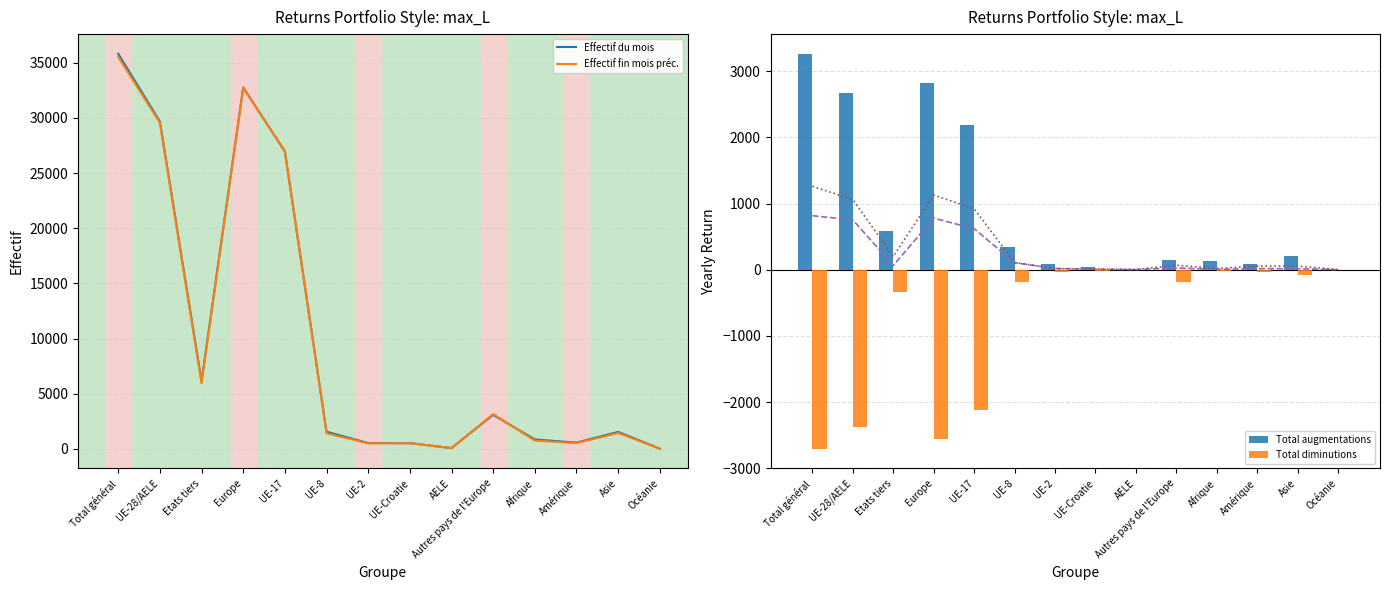

Reading left to right, list all the values displayed in this chart.

Effectif du mois: Total général=35814	UE-28/AELE=29680	Etats tiers=6134	Europe=32770	UE-17=26965	UE-8=1567	UE-2=535	UE-Croatie=530	AELE=83	Autres pays de l'Europe=3090	Afrique=863	Amérique=575	Asie=1548	Océanie=26
Effectif fin mois préc.: Total général=35525	UE-28/AELE=29564	Etats tiers=5961	Europe=32725	UE-17=27026	UE-8=1426	UE-2=512	UE-Croatie=518	AELE=82	Autres pays de l'Europe=3161	Afrique=761	Amérique=534	Asie=1452	Océanie=28
Afflux d'un autre canton: Total général=816	UE-28/AELE=753	Etats tiers=63	Europe=779	UE-17=620	UE-8=106	UE-2=18	UE-Croatie=7	AELE=2	Autres pays de l'Europe=26	Afrique=5	Amérique=16	Asie=16	Océanie=0
Immigrations effectives: Total général=1260	UE-28/AELE=1061	Etats tiers=199	Europe=1128	UE-17=919	UE-8=109	UE-2=18	UE-Croatie=10	AELE=5	Autres pays de l'Europe=67	Afrique=18	Amérique=55	Asie=55	Océanie=3
Total augmentations: Total général=3261	UE-28/AELE=2671	Etats tiers=590	Europe=2817	UE-17=2192	UE-8=348	UE-2=82	UE-Croatie=42	AELE=7	Autres pays de l'Europe=146	Afrique=138	Amérique=84	Asie=208	Océanie=5
Total diminutions: Total général=-2704	UE-28/AELE=-2374	Etats tiers=-330	Europe=-2555	UE-17=-2118	UE-8=-190	UE-2=-37	UE-Croatie=-23	AELE=-6	Autres pays de l'Europe=-181	Afrique=-19	Amérique=-41	Asie=-82	Océanie=-6